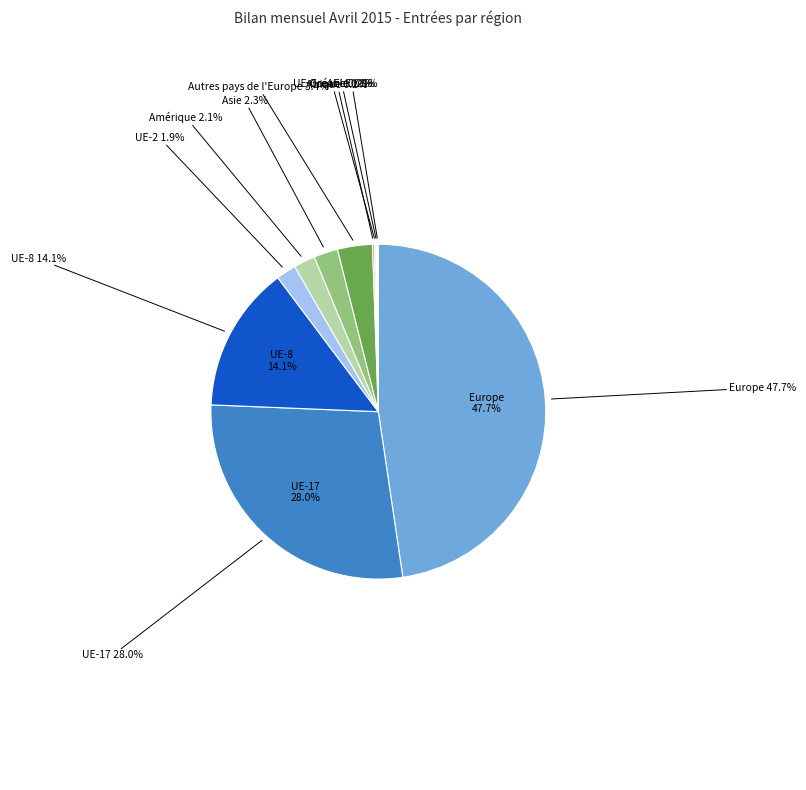

How many segments does this pie chart have?

11